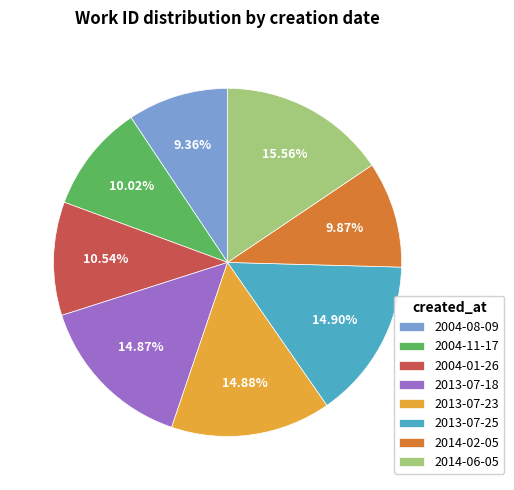

Does 2014-06-05 account for over 50% of the chart?

No